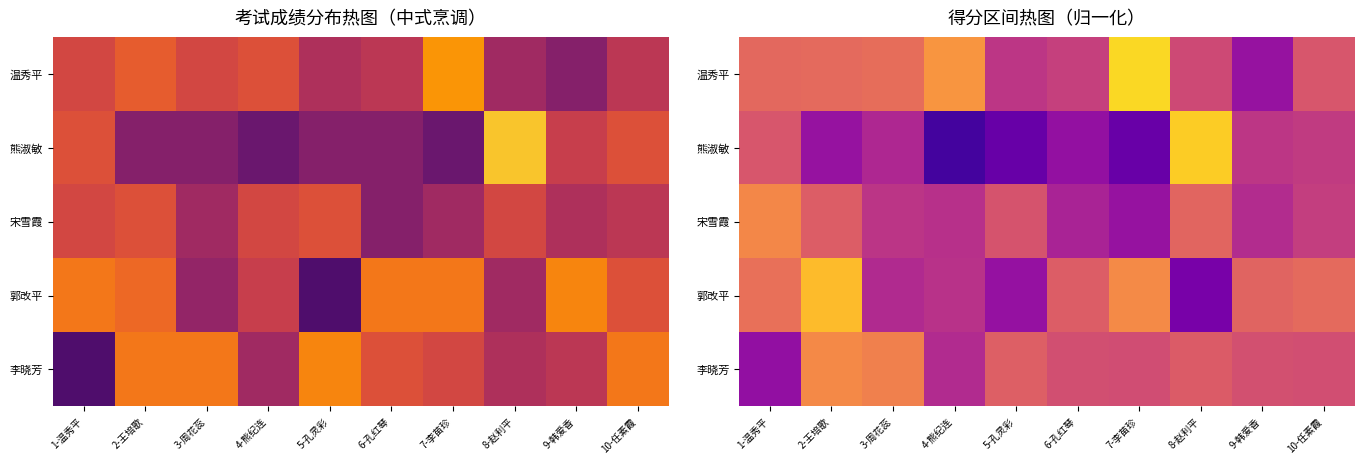

At which label does 熊淑敏 reach its minimum?

4-熊纪连